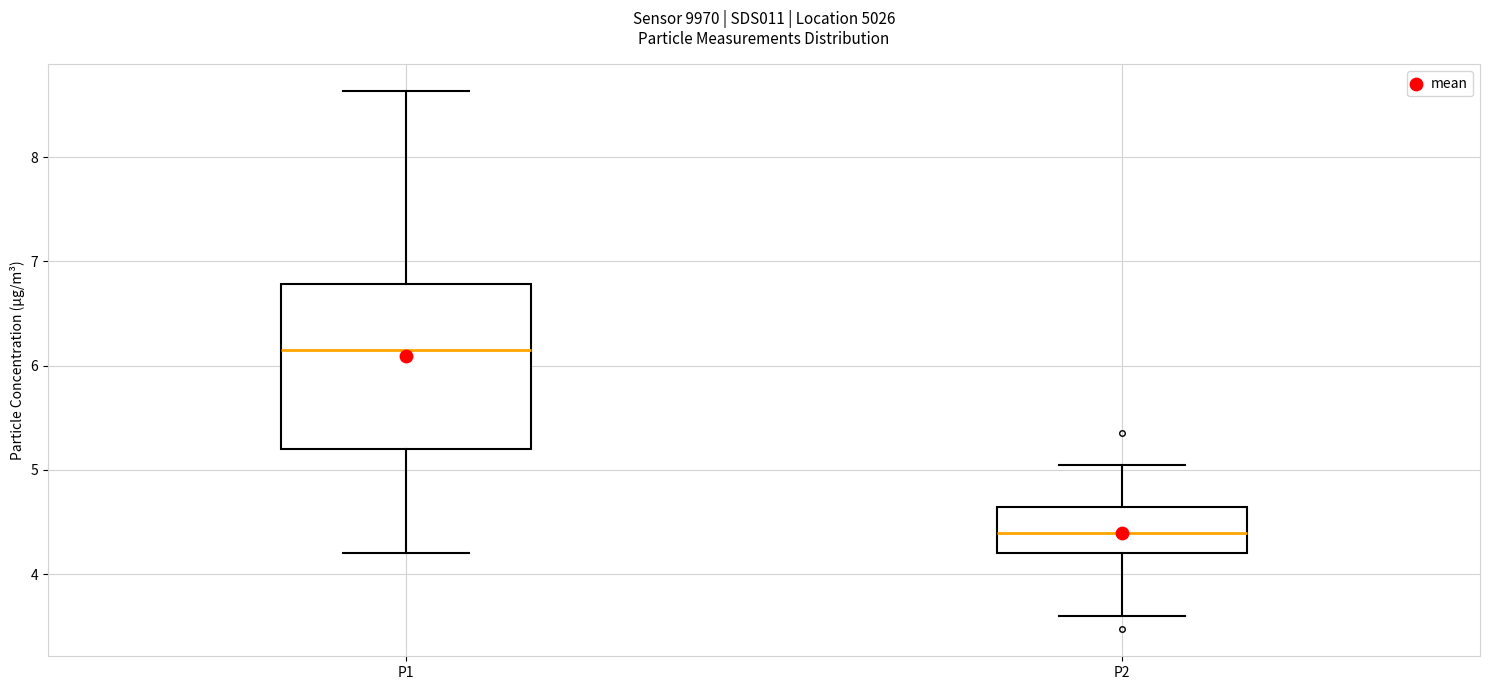

Where does the lower whisker of the box for P1 end on the y-axis? The values are not printed on the chart, so give them approximately, as read against the axis.

4.2